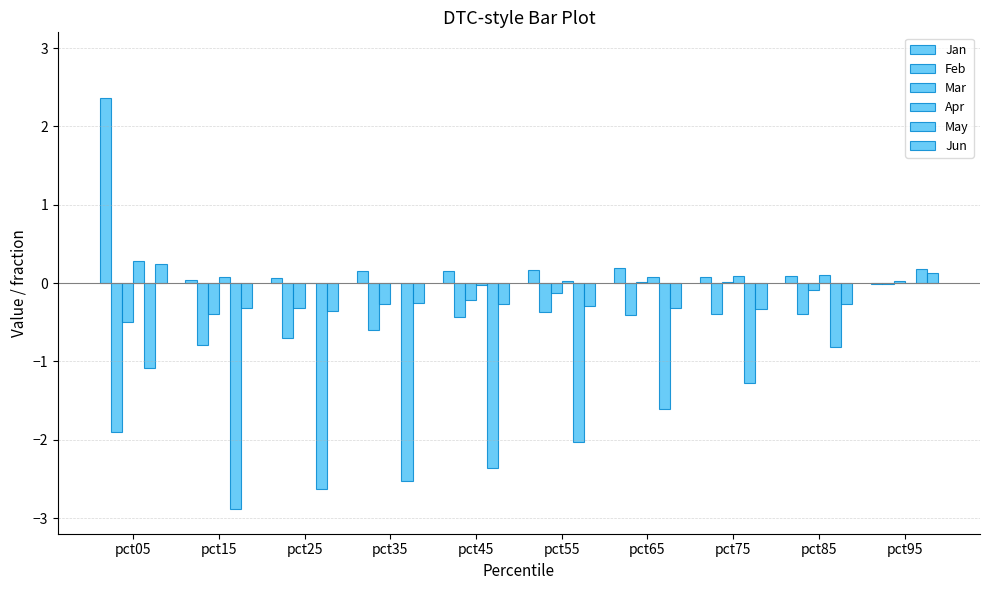

What is the sum of all May values?

-17.1